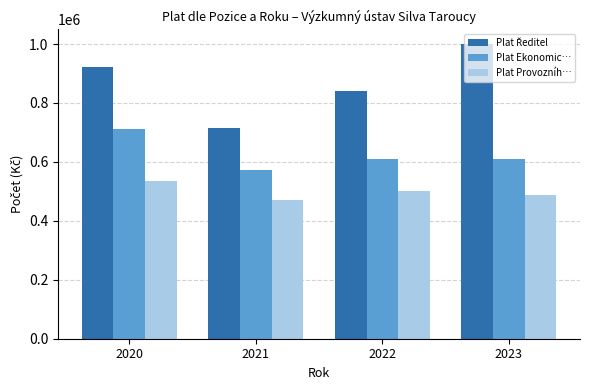

What is the approximate value of Plat Ekonomic… at 2021?

574190